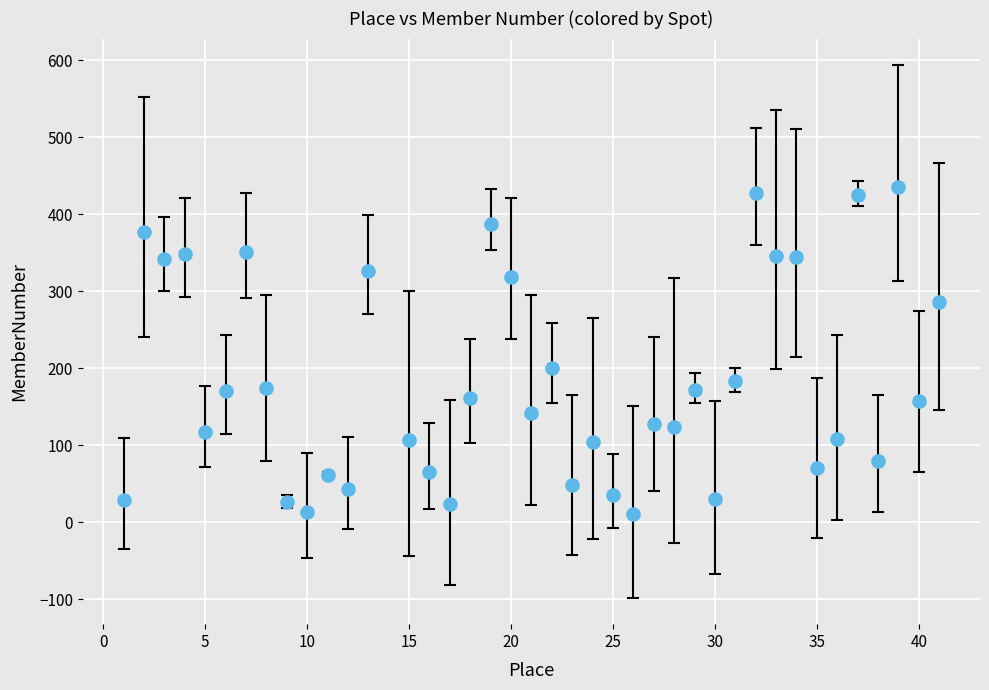

What Y value in the scatter plot is closest to 223?

200